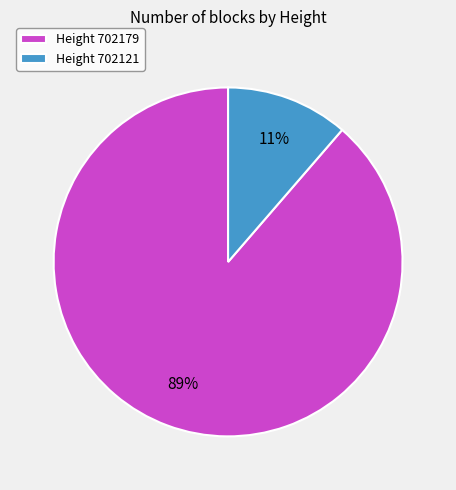

To the nearest percent, what percentage of the pie is Height 702179?

89%